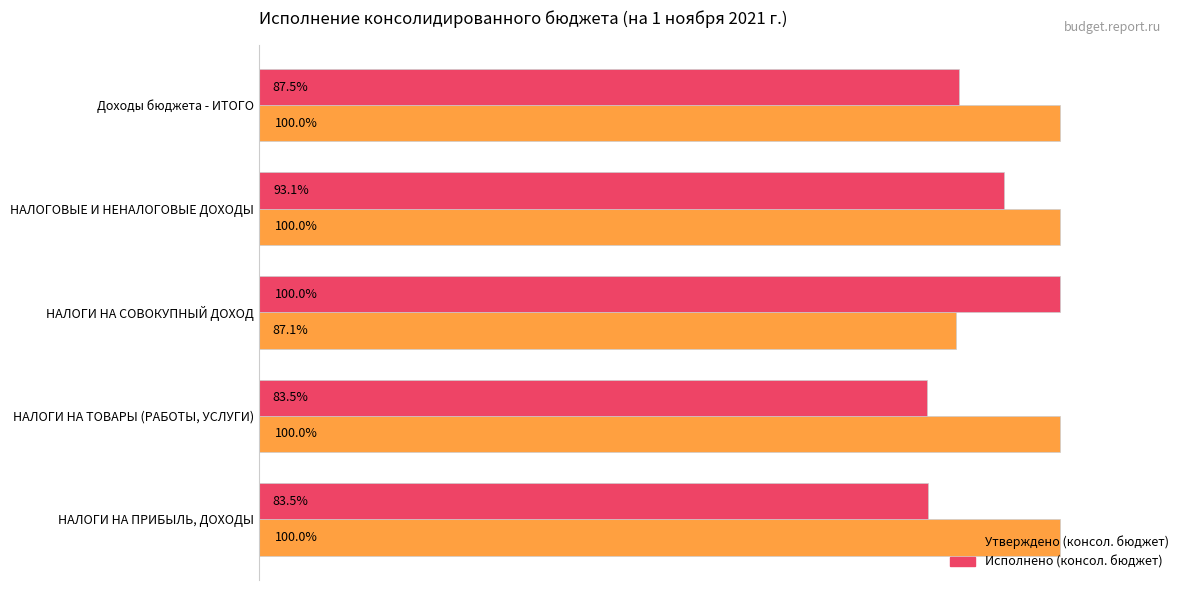

Which series has the largest total across all categories?

Утверждено (консол. бюджет)